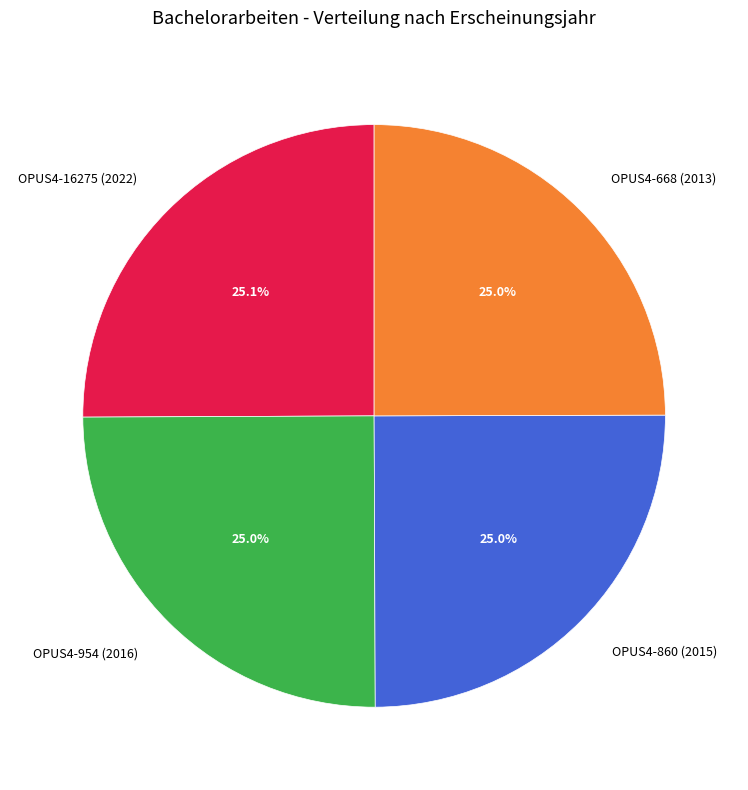

How much of the chart is everything except OPUS4-860 (2015)?

75.0%